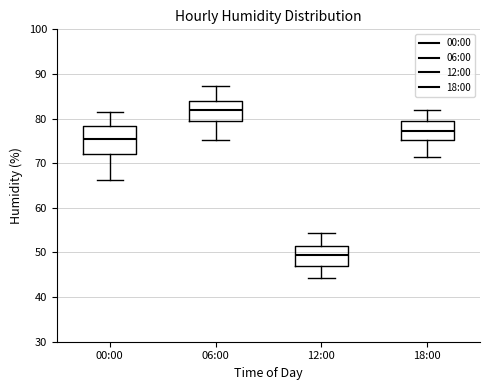

Reading left to right, read every box against the y-axis: the position of its median line, the range the box covers, and the ends of its whiskers. The values are not printed on the chart, so give them approximately, as read against the axis.

00:00: median 76, box 72 to 78, whiskers 66 to 82
06:00: median 82, box 79 to 84, whiskers 75 to 87
12:00: median 49, box 47 to 51, whiskers 44 to 54
18:00: median 77, box 75 to 80, whiskers 71 to 82